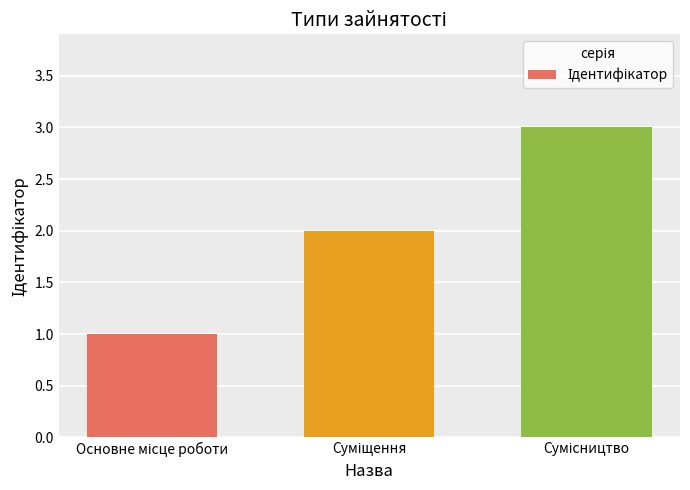

What is the maximum value shown in the chart?

3